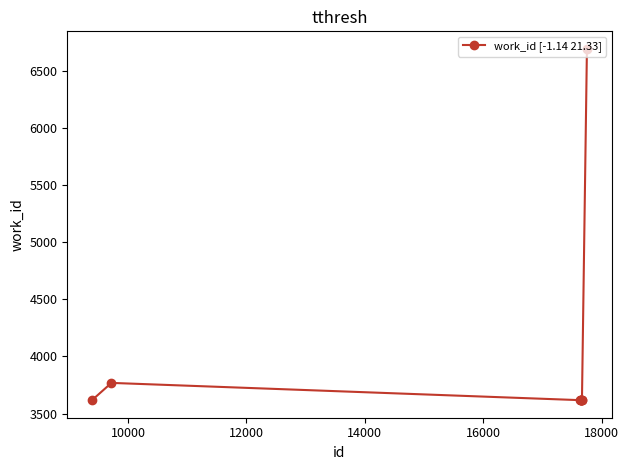

What is the difference between the maximum and minimum values?

3072